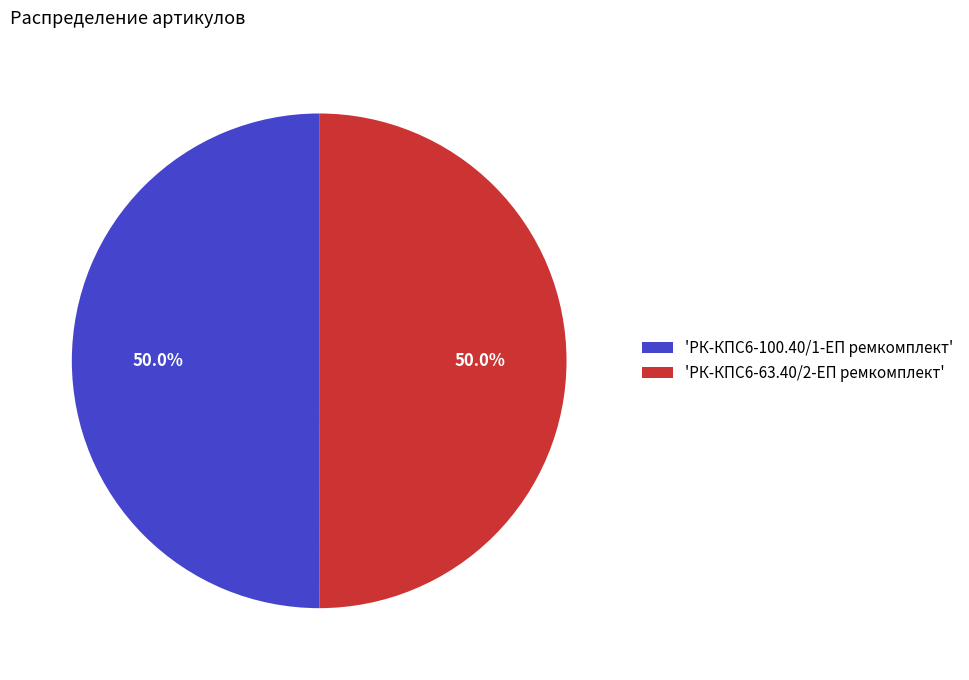

What is the ratio of the value at 'РК-КПС6-100.40/1-ЕП ремкомплект' to the value at 'РК-КПС6-63.40/2-ЕП ремкомплект'?

1.0